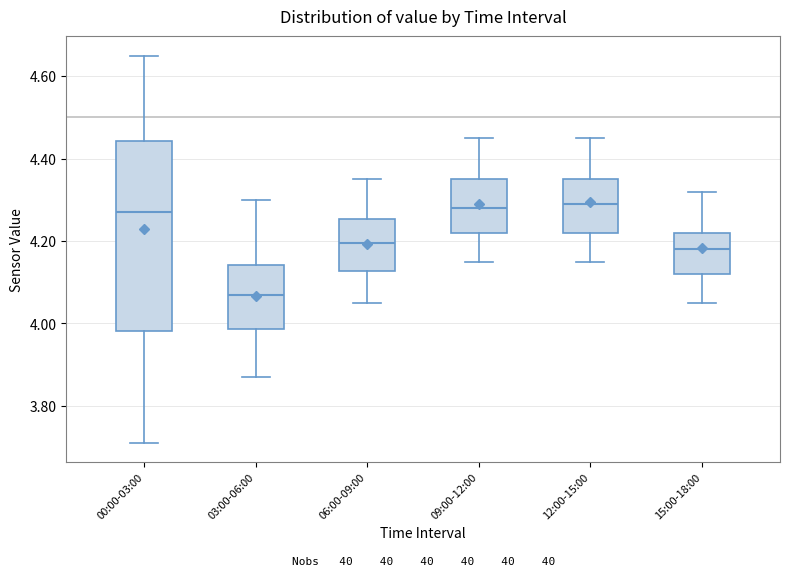

Reading left to right, read every box against the y-axis: the position of its median line, the range the box covers, and the ends of its whiskers. The values are not printed on the chart, so give them approximately, as read against the axis.

00:00-03:00: median 4.28, box 3.98 to 4.44, whiskers 3.72 to 4.66
03:00-06:00: median 4.08, box 3.98 to 4.14, whiskers 3.88 to 4.30
06:00-09:00: median 4.20, box 4.12 to 4.26, whiskers 4.06 to 4.36
09:00-12:00: median 4.28, box 4.22 to 4.36, whiskers 4.16 to 4.46
12:00-15:00: median 4.30, box 4.22 to 4.36, whiskers 4.16 to 4.46
15:00-18:00: median 4.18, box 4.12 to 4.22, whiskers 4.06 to 4.32